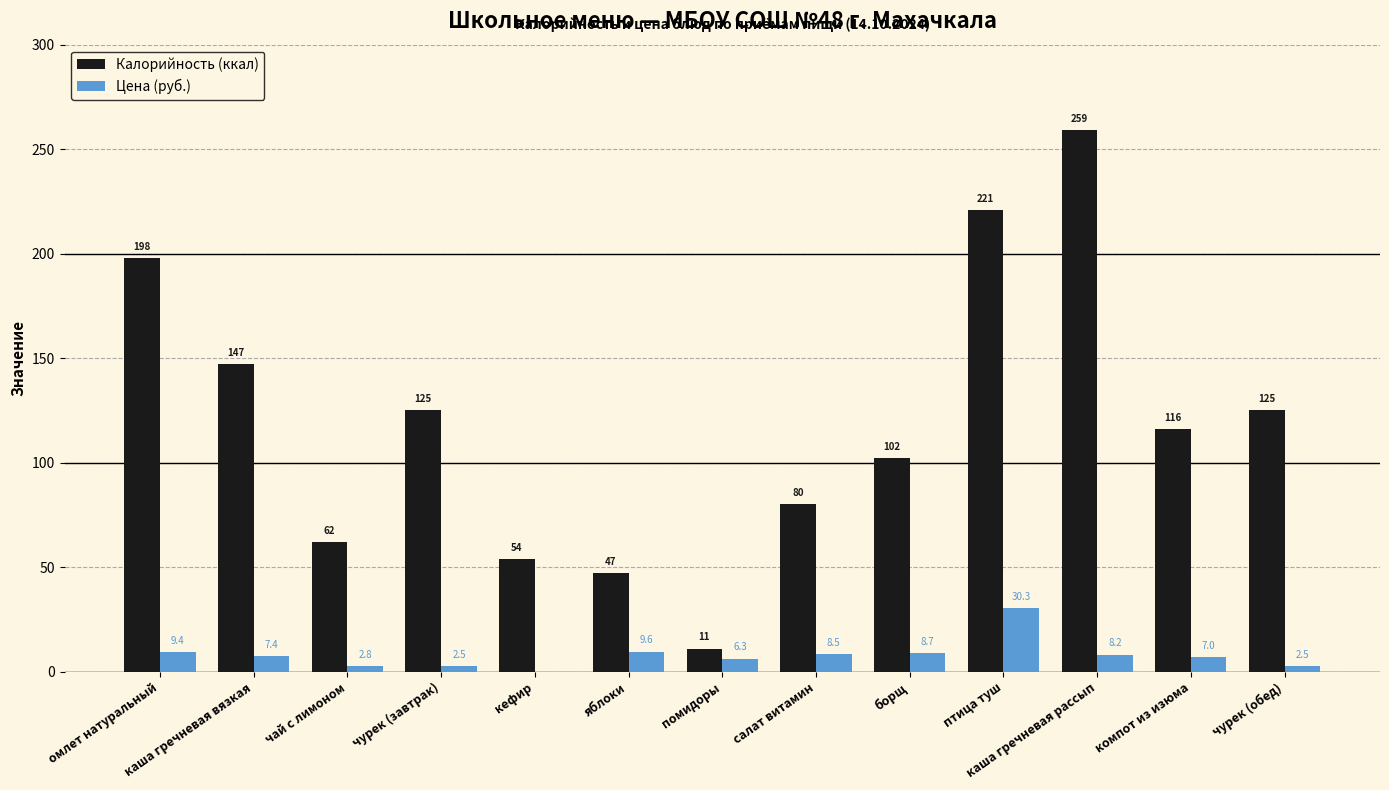

At which category is the sum across all series the highest?

каша гречневая рассып